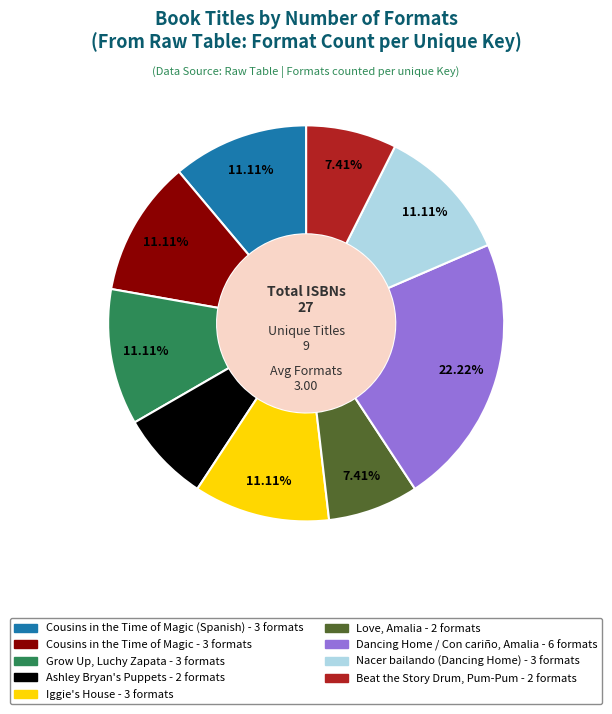

Is there a majority slice in this chart?

No